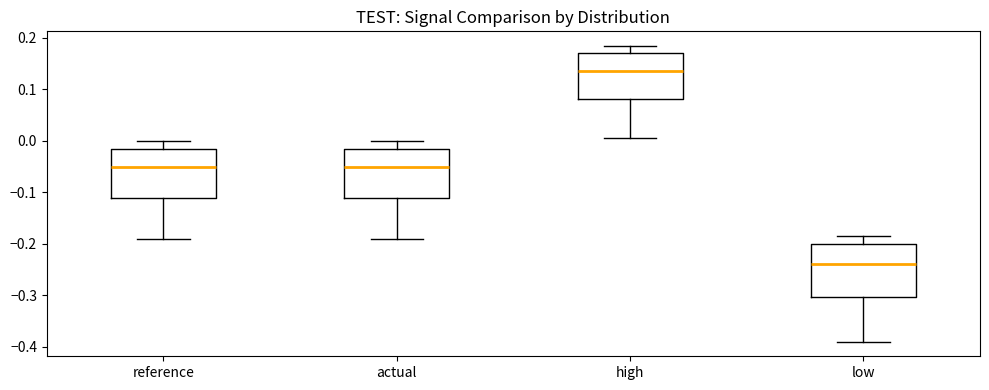

Where does the median line of the box for reference sit on the y-axis? The values are not printed on the chart, so give them approximately, as read against the axis.

-0.05